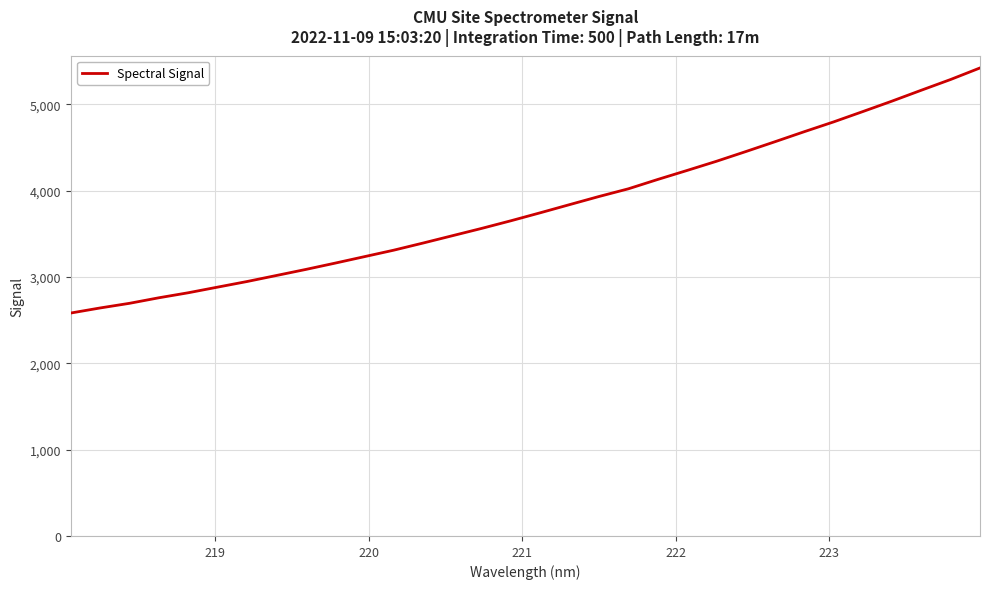

What is the greatest value displayed?

5421.4